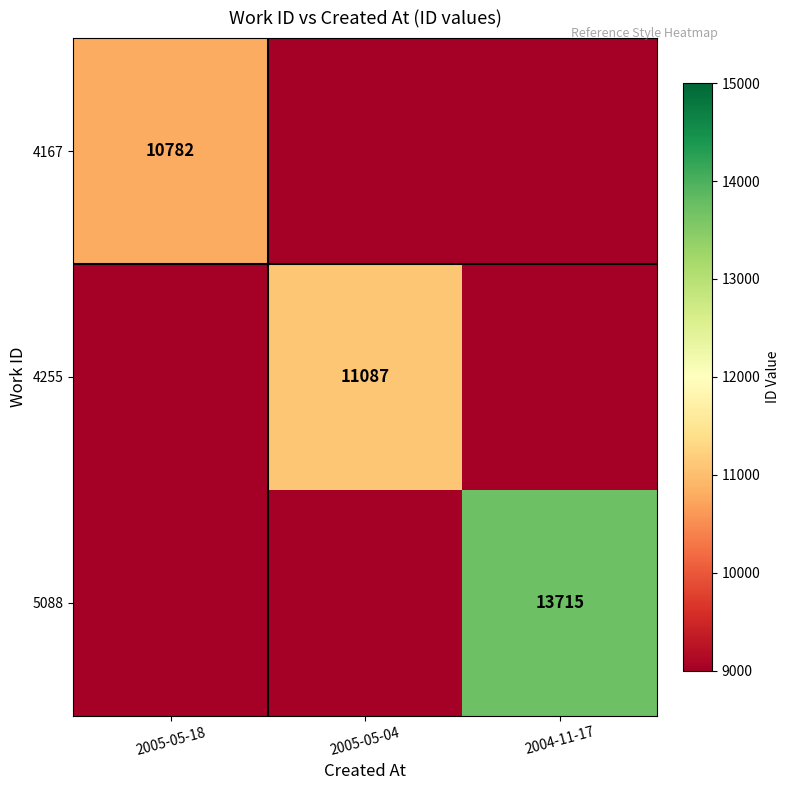

Is it true that 4255 equals 5281 at 2005-05-04?

False